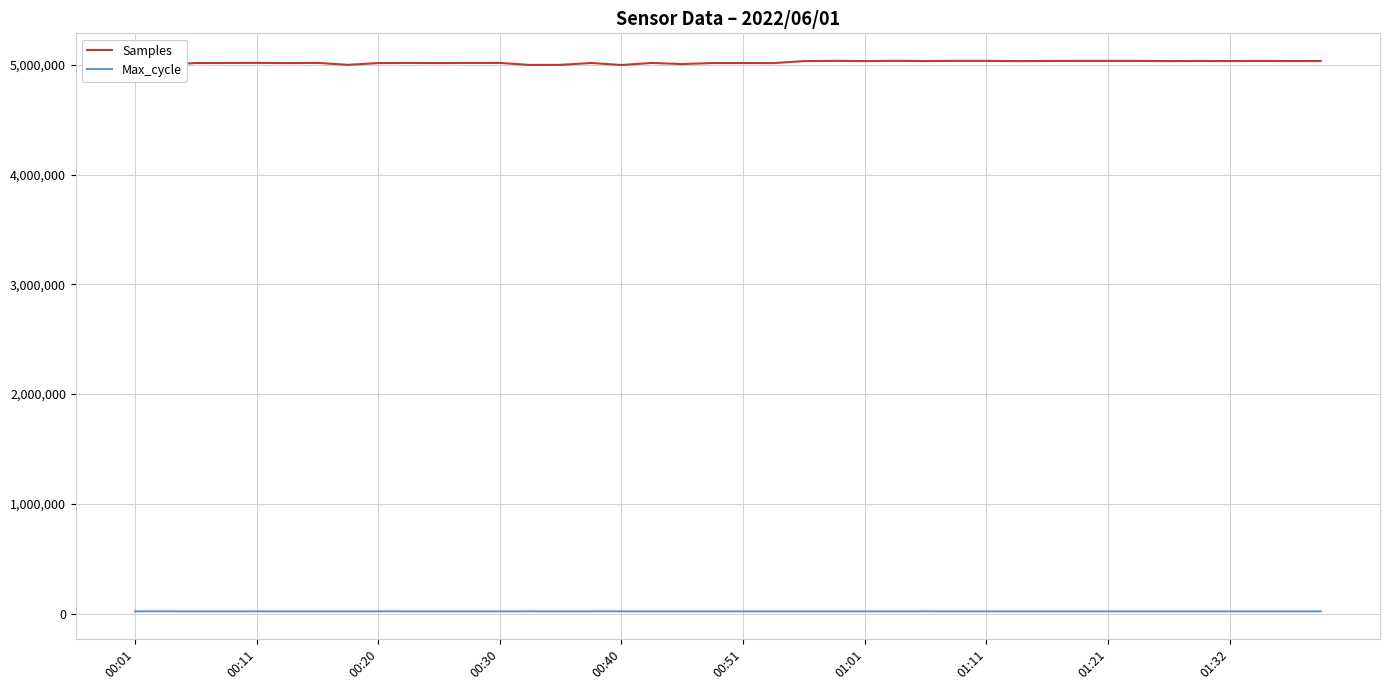

List the series in order of their peak value, highest first.

Samples, Max_cycle